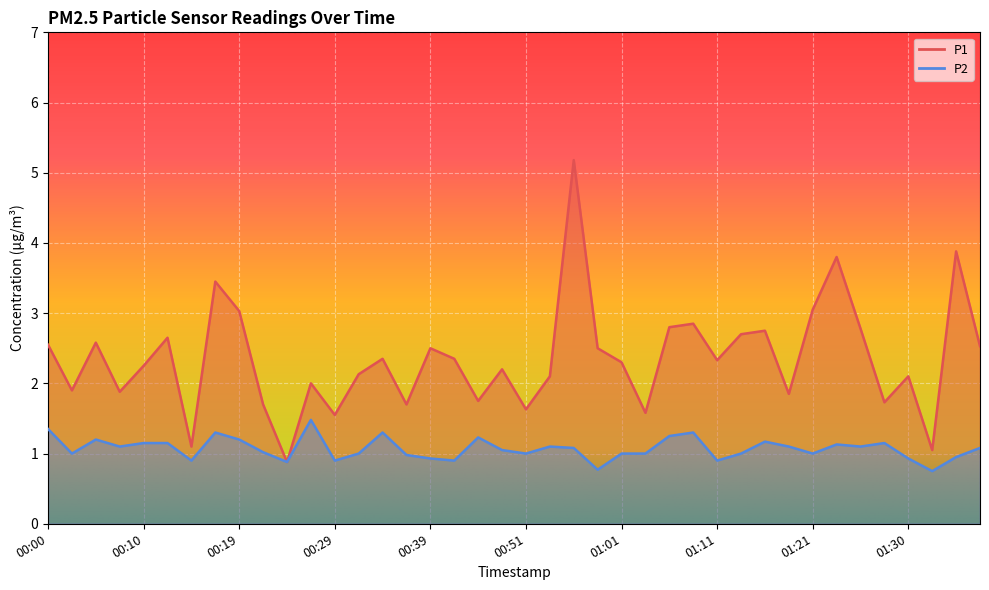

True or false: P2 has a value of 1.1 at 01:38.

True